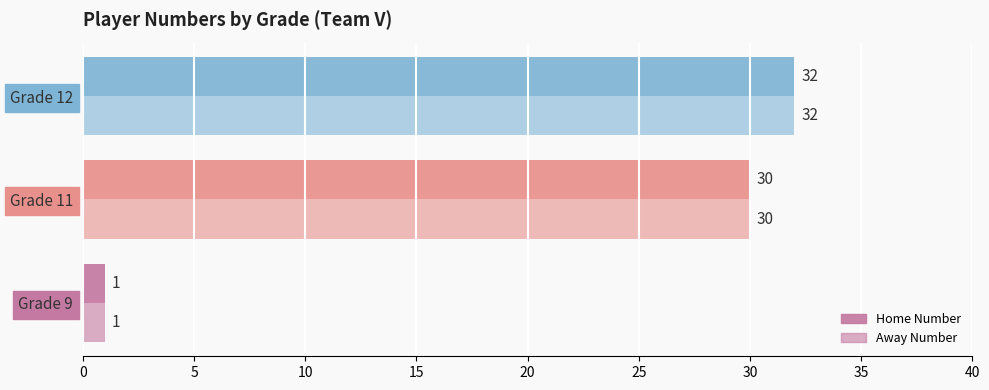

How many series are shown in this chart?

2